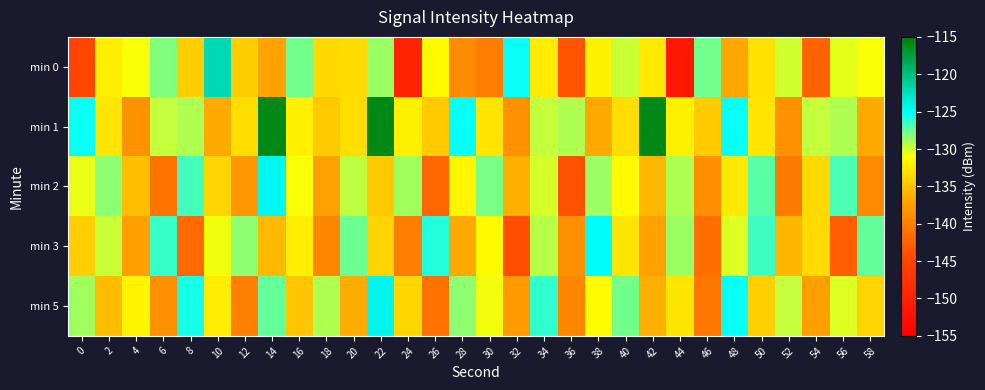

Reading left to right, extract all data points from this chart.

min 0: 0=-144.9	2=-132.2	4=-130.8	6=-128.1	8=-134.3	10=-122.1	12=-134.4	14=-137.1	16=-127.8	18=-133.4	20=-133.4	22=-128.6	24=-149.7	26=-131.4	28=-139.2	30=-140.2	32=-125.2	34=-132.3	36=-143.6	38=-131.9	40=-129.8	42=-132.4	44=-151.4	46=-127.7	48=-136.7	50=-132.9	52=-130.0	54=-142.4	56=-130.4	58=-130.9
min 1: 0=-125.2	2=-132.8	4=-138.5	6=-129.6	8=-129.1	10=-136.7	12=-133.3	14=-115.8	16=-131.9	18=-134.5	20=-133.3	22=-115.8	24=-131.9	26=-134.5	28=-125.2	30=-132.8	32=-138.5	34=-129.6	36=-129.1	38=-136.7	40=-133.3	42=-115.8	44=-131.9	46=-134.5	48=-125.2	50=-132.8	52=-138.5	54=-129.6	56=-129.1	58=-136.7
min 2: 0=-130.5	2=-128.3	4=-135.2	6=-141.0	8=-126.7	10=-133.8	12=-138.1	14=-124.5	16=-130.9	18=-137.2	20=-129.4	22=-134.6	24=-128.8	26=-142.3	28=-131.7	30=-127.9	32=-136.4	34=-130.1	36=-143.8	38=-128.6	40=-131.3	42=-135.7	44=-129.2	46=-138.9	48=-132.4	50=-127.1	52=-140.6	54=-133.5	56=-126.8	58=-139.3
min 3: 0=-134.2	2=-129.8	4=-137.5	6=-126.3	8=-141.9	10=-130.7	12=-128.4	14=-135.6	16=-132.1	18=-139.4	20=-127.6	22=-133.9	24=-140.2	26=-125.8	28=-136.7	30=-131.4	32=-144.1	34=-129.3	36=-138.6	38=-124.9	40=-132.8	42=-137.3	44=-128.7	46=-141.5	48=-130.2	50=-126.5	52=-135.9	54=-133.3	56=-142.7	58=-127.4
min 5: 0=-128.9	2=-135.4	4=-131.8	6=-138.7	8=-125.6	10=-132.3	12=-140.1	14=-127.5	16=-134.8	18=-129.1	20=-136.5	22=-124.3	24=-133.6	26=-141.2	28=-128.4	30=-130.7	32=-137.9	34=-126.1	36=-139.5	38=-131.2	40=-127.8	42=-136.3	44=-132.7	46=-140.8	48=-125.2	50=-134.1	52=-129.6	54=-137.4	56=-130.3	58=-133.8